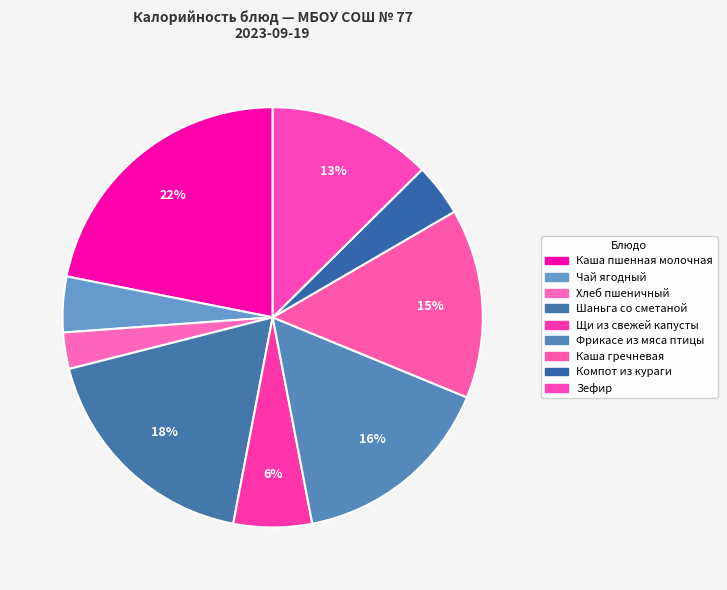

Combined, what portion of the pie is Щи из свежей капусты and Хлеб пшеничный?

8.8%